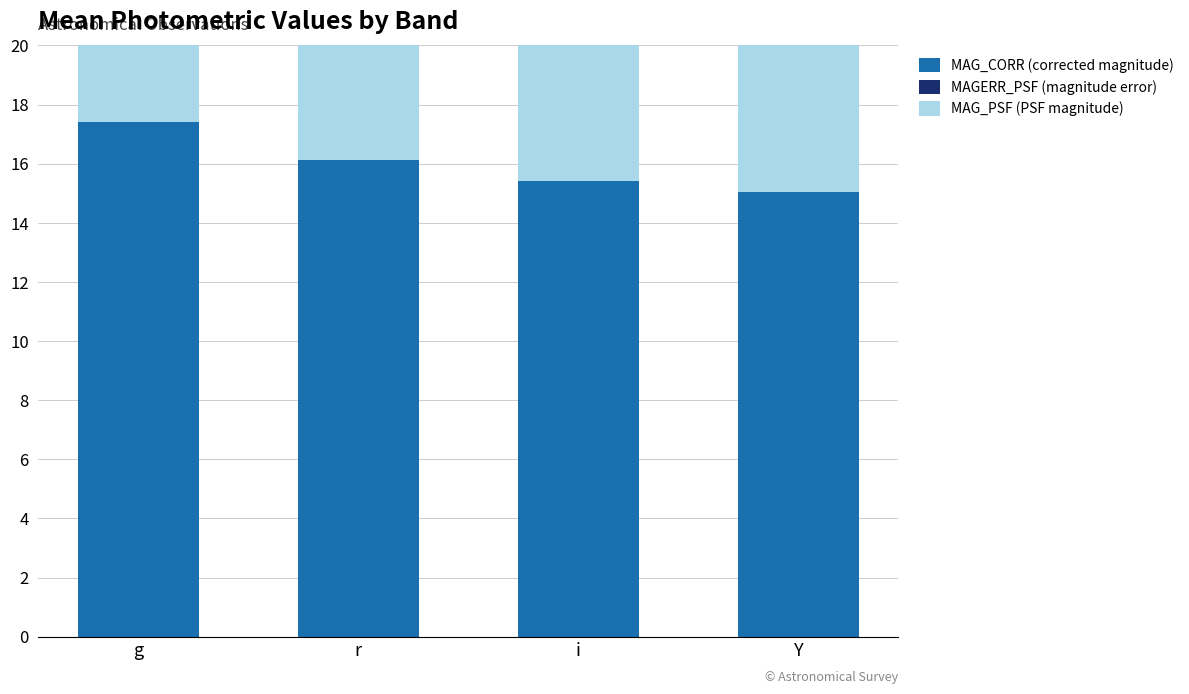

What is the greatest value displayed?

17.6